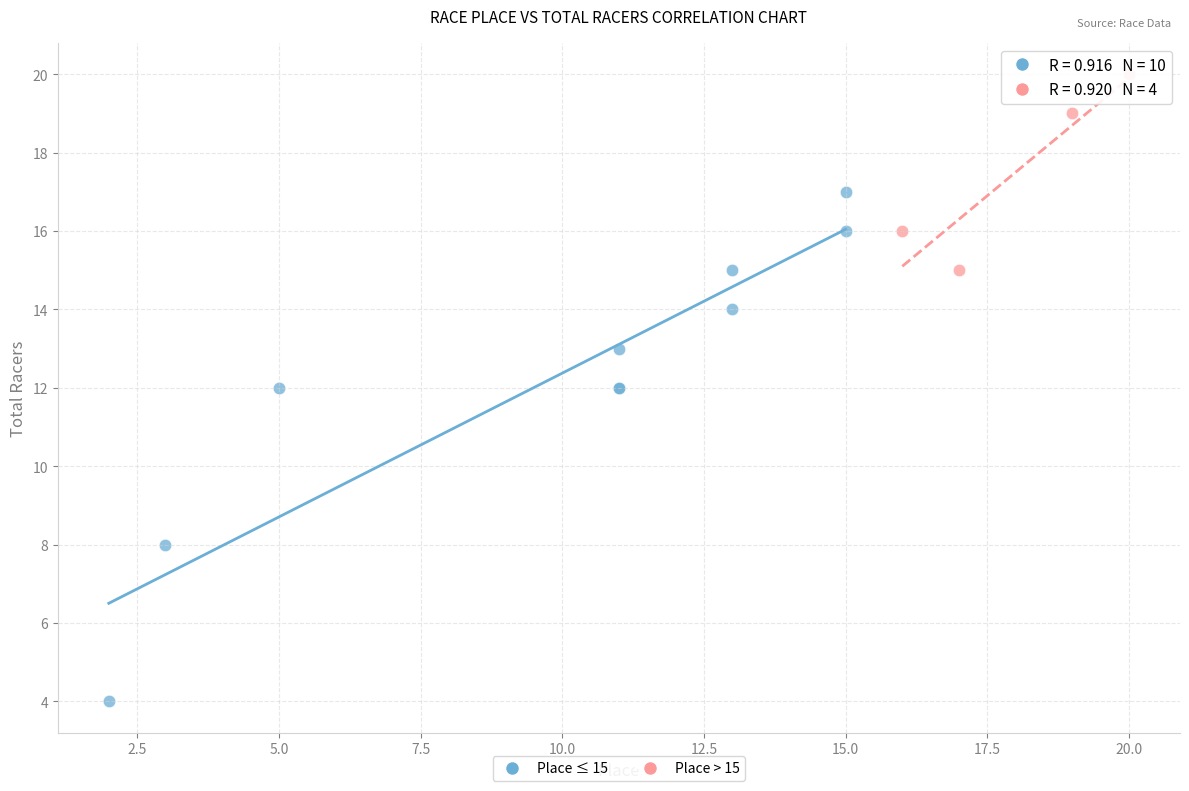

Which series has the largest Y range (max minus min)?

Place ≤ 15